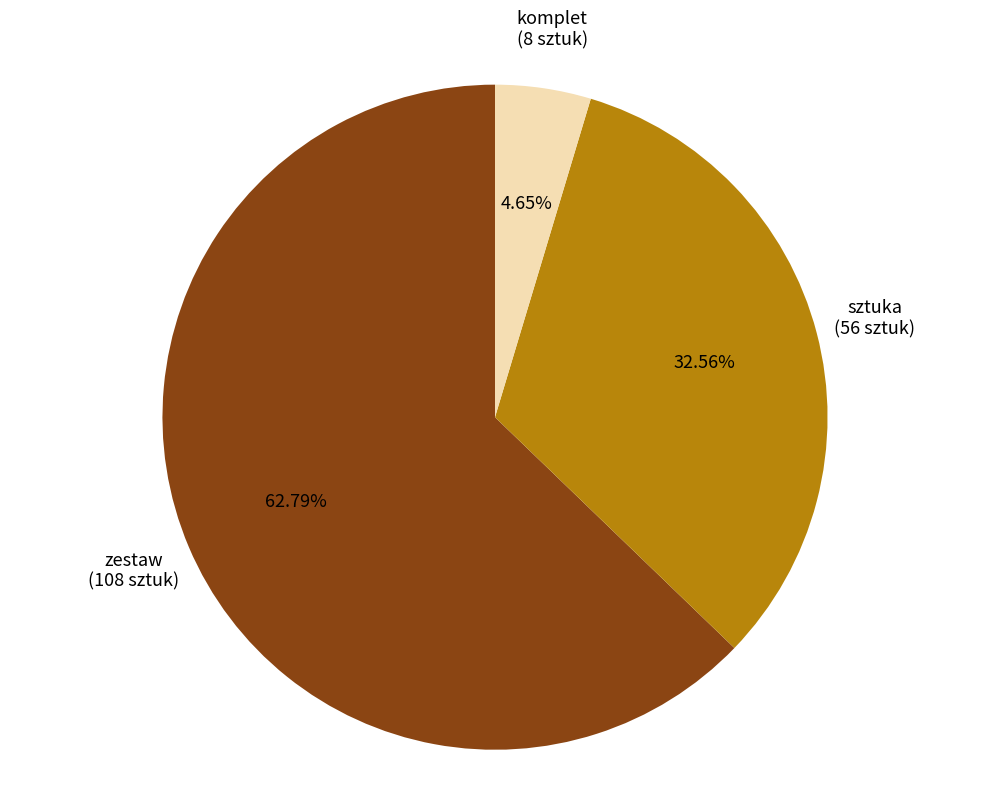

Does any single category account for the majority?

Yes